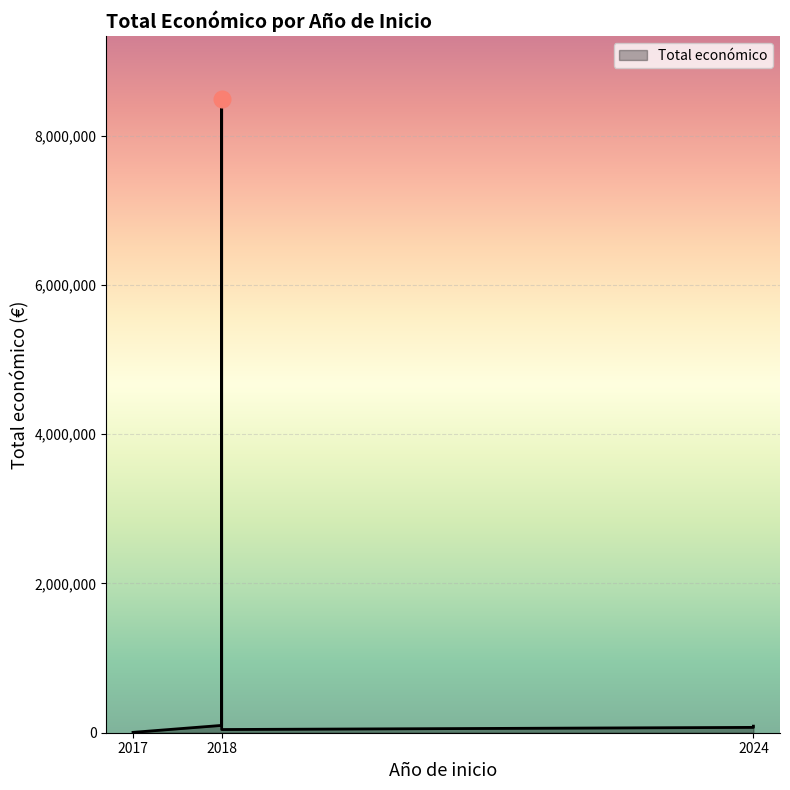

True or false: the data shows 2898 at 2017.

False